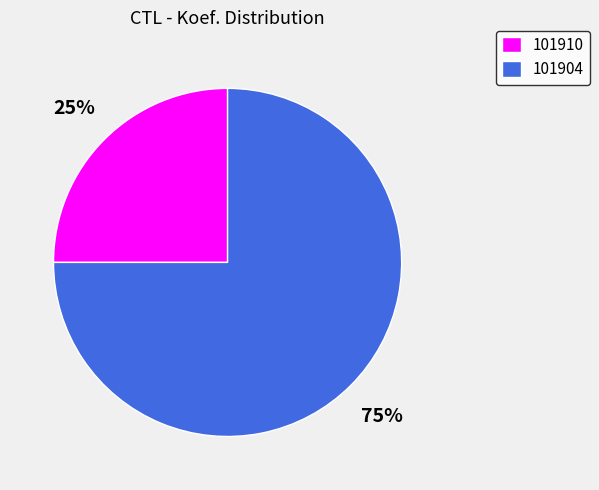

Is it true that 101904 is 75% of the pie?

True